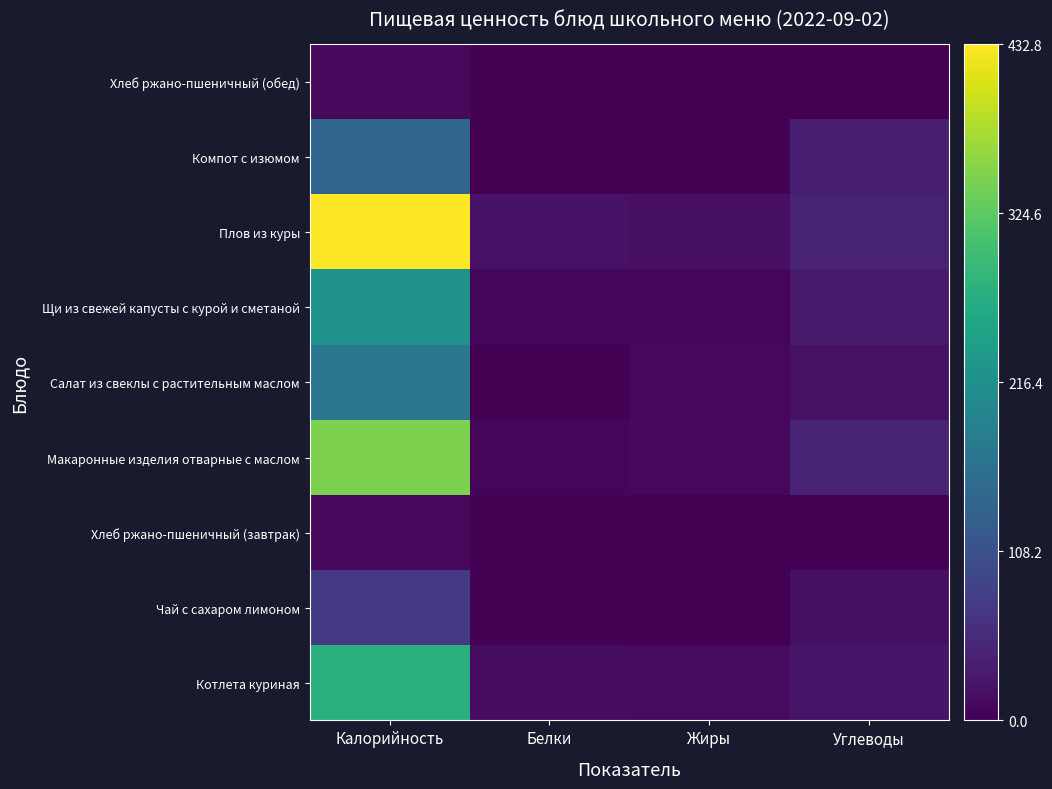

Which has a higher value, Белки or Калорийность?

Калорийность